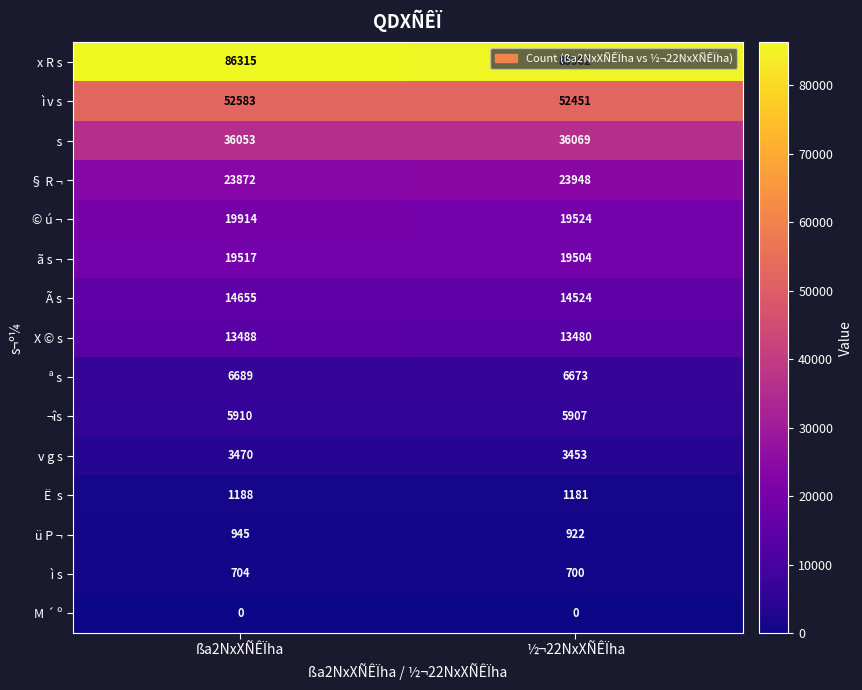

What is the difference between the highest and lowest values at ßa2NxXÑÊÏha?

86315